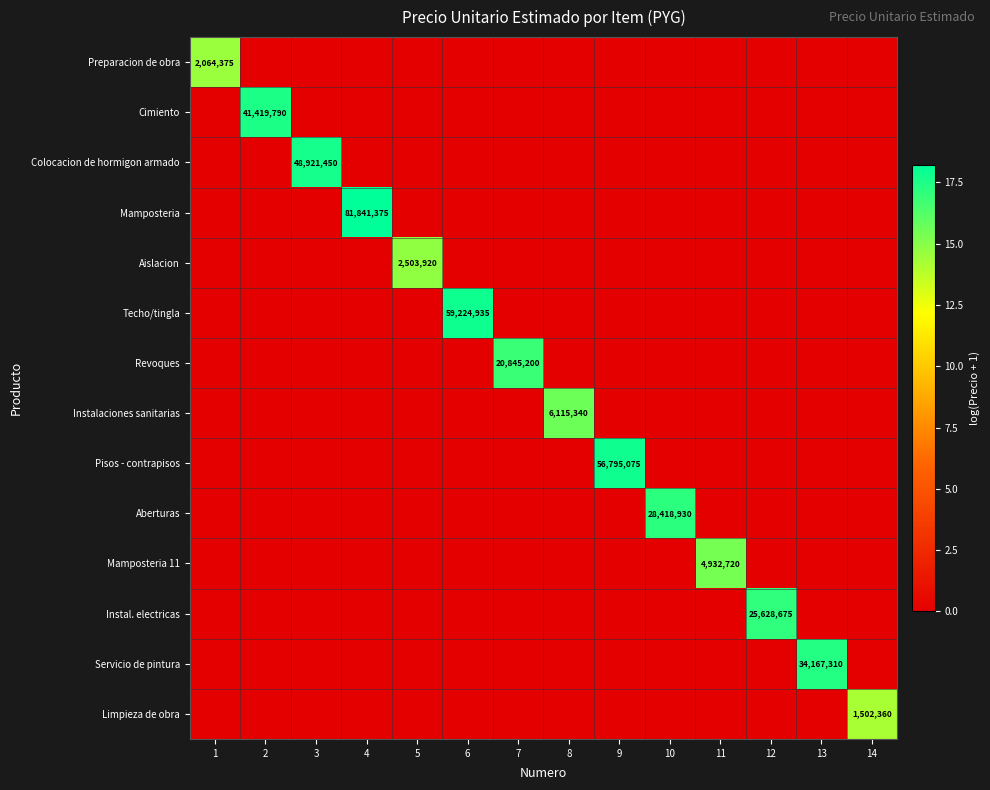

The Revoques series shows 6988237 at 7. True or false?

False